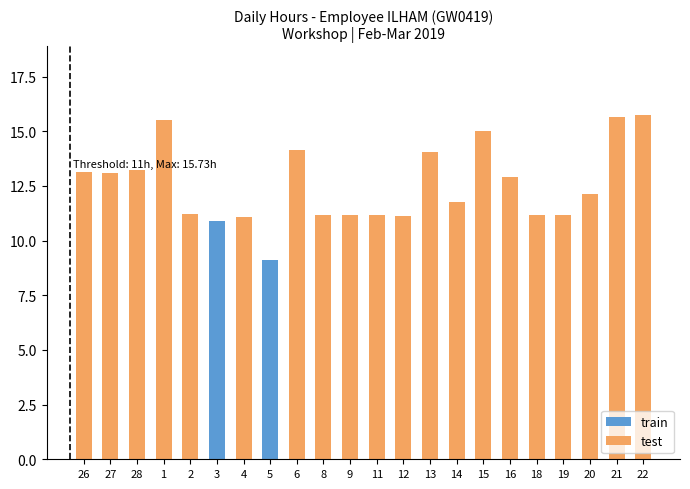

What is the difference between the train values at 5 and 4?

9.1